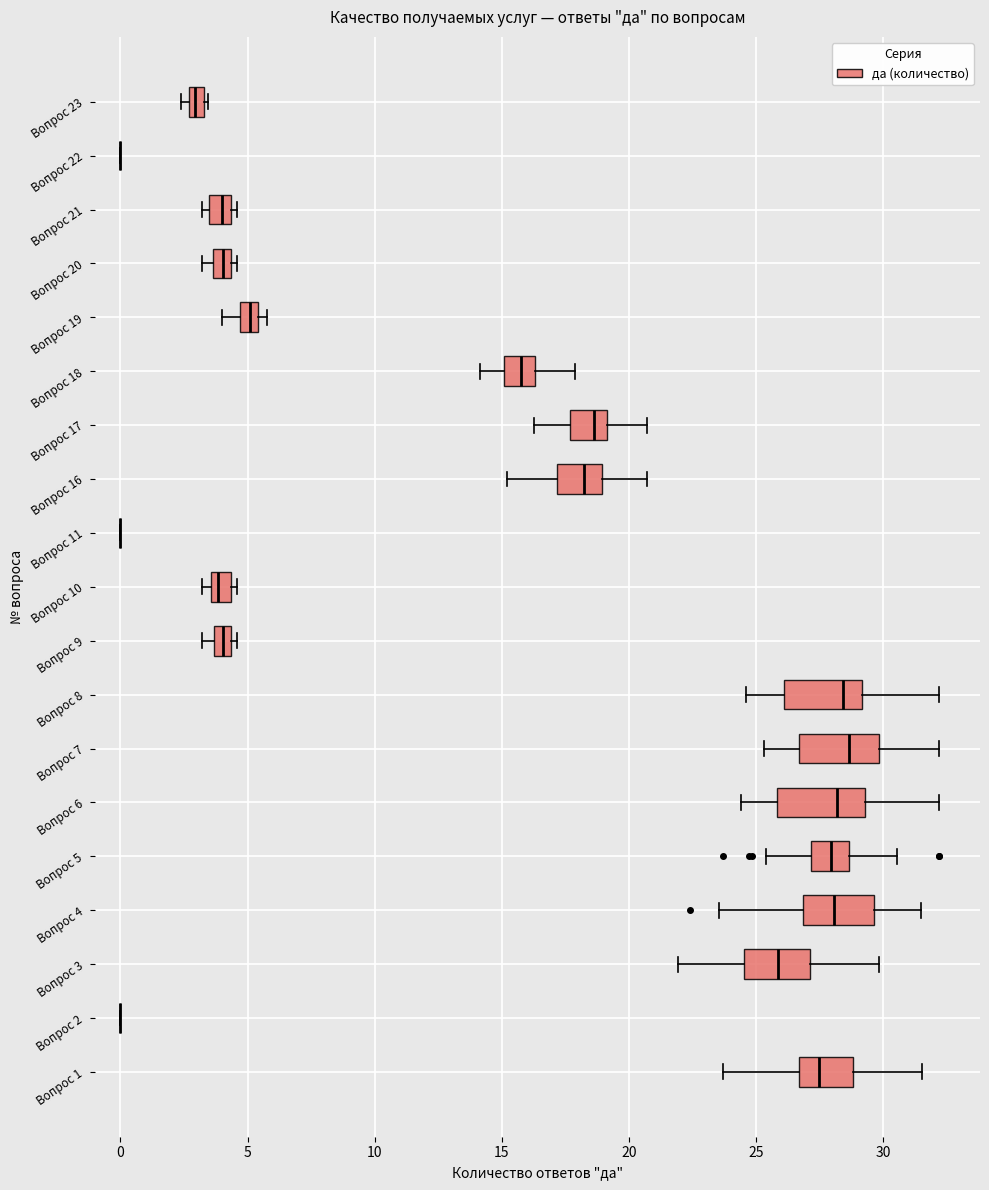

Where is the left edge of the box for Вопрос 3 on the x-axis? The values are not printed on the chart, so give them approximately, as read against the axis.

24.5